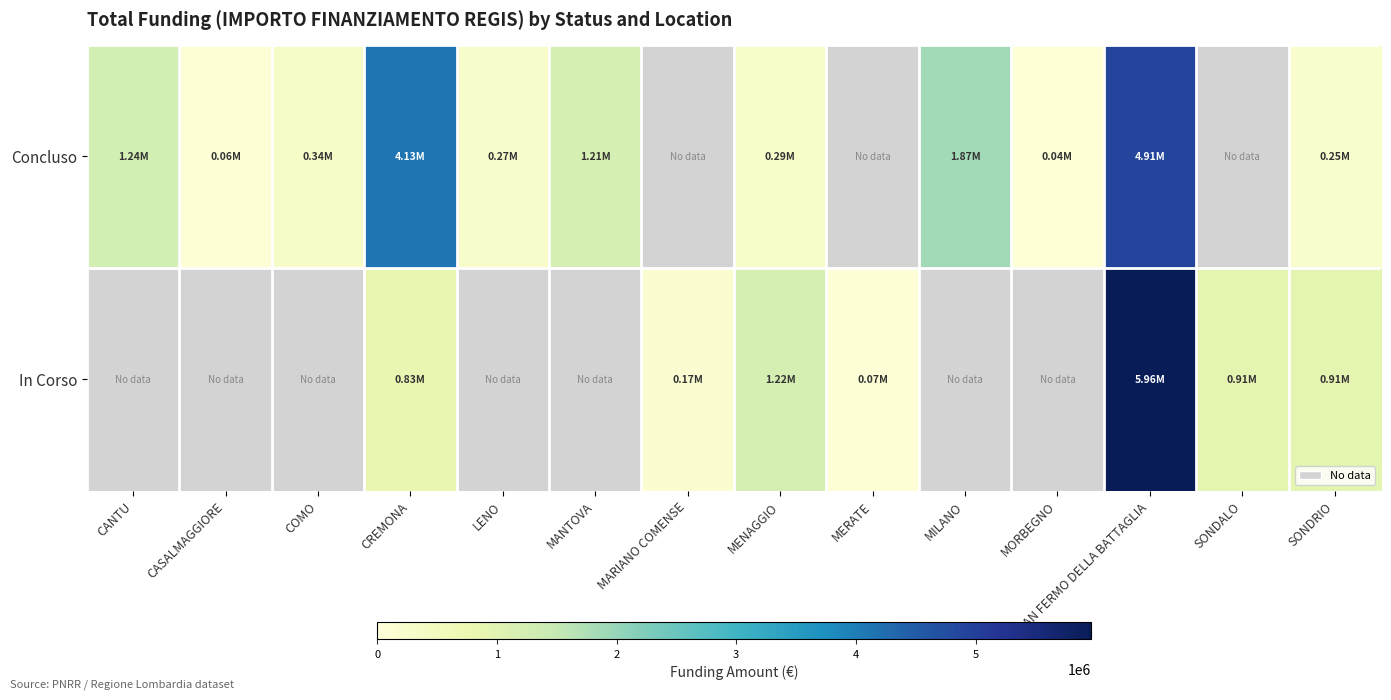

How many series are shown in this chart?

2